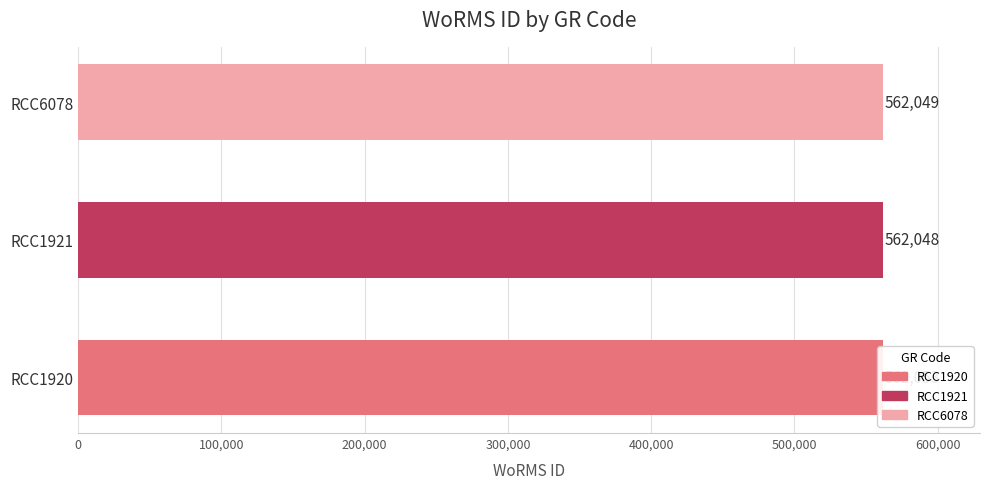

What position from the left is 200,000?

3